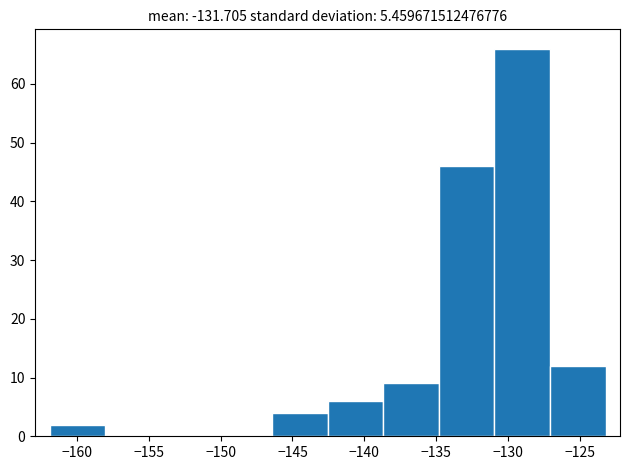

Which range on the x-axis has the tallest bar?

-131.0 to -127.0